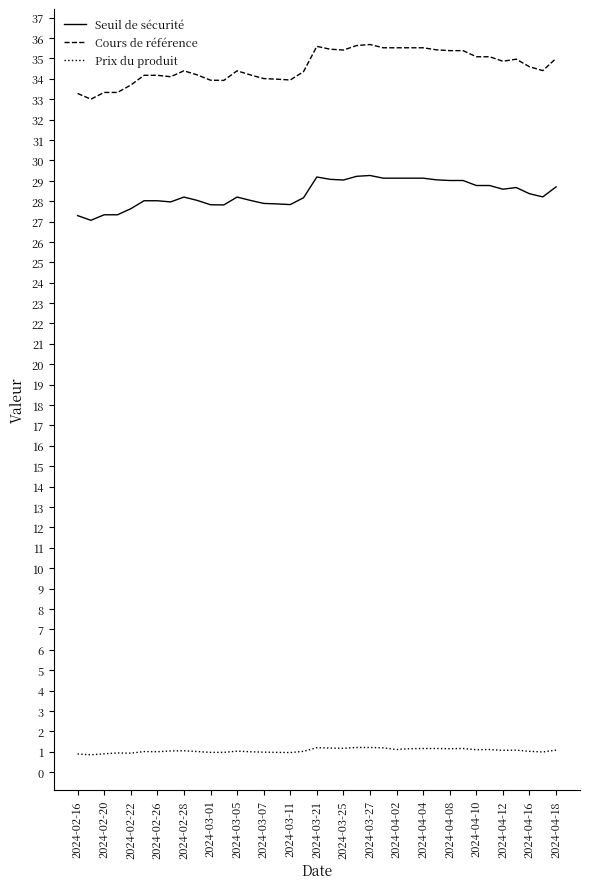

Which series has the largest total across all categories?

Cours de référence